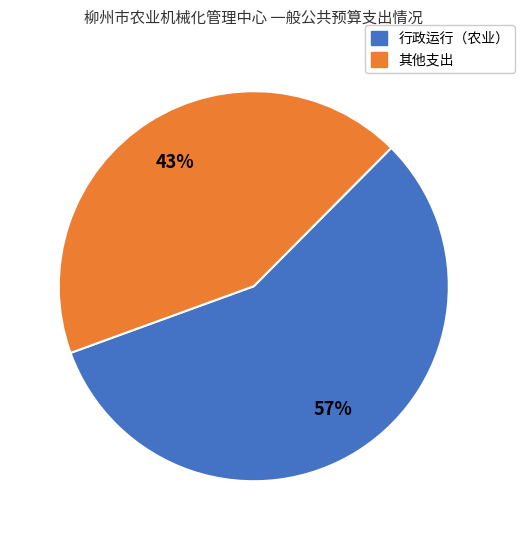

Is there any slice that represents more than half of the pie?

Yes